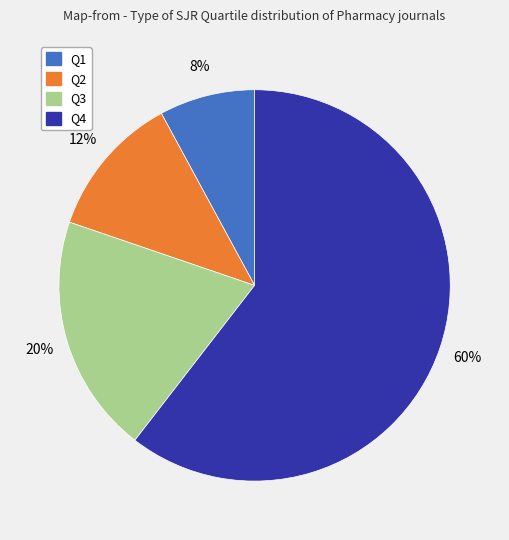

Is it true that Q1 is 8% of the pie?

True